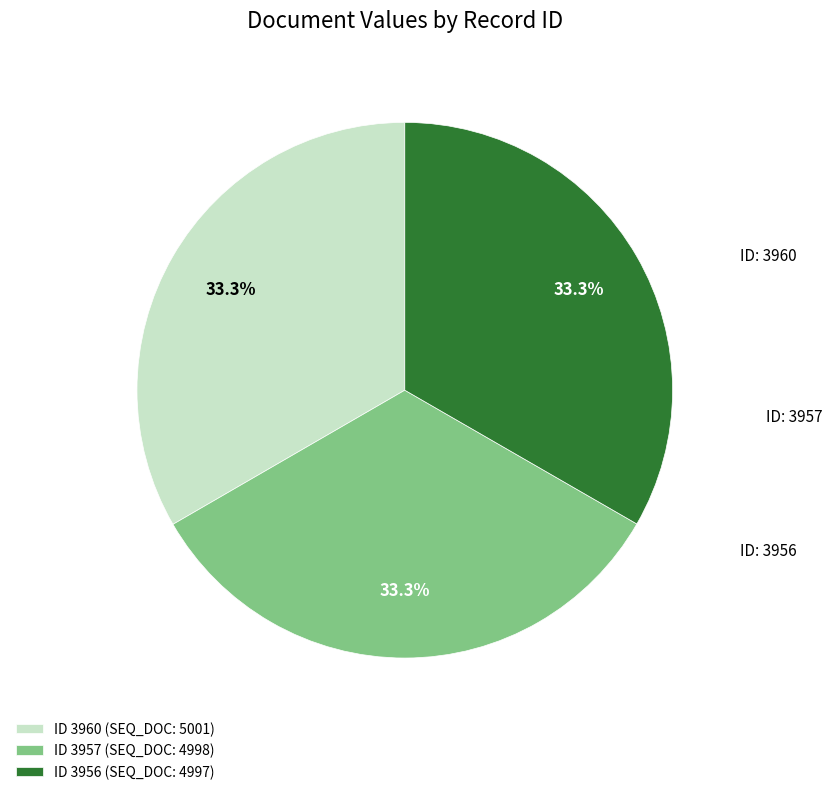

Is there a majority slice in this chart?

No